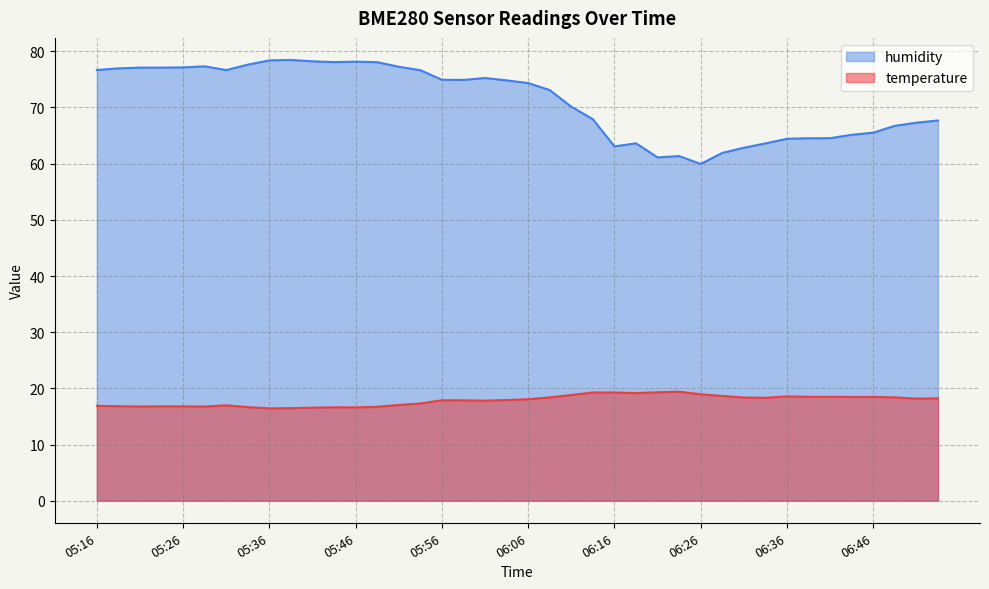

Rank the series at 05:33 from lowest to highest value.

temperature, humidity